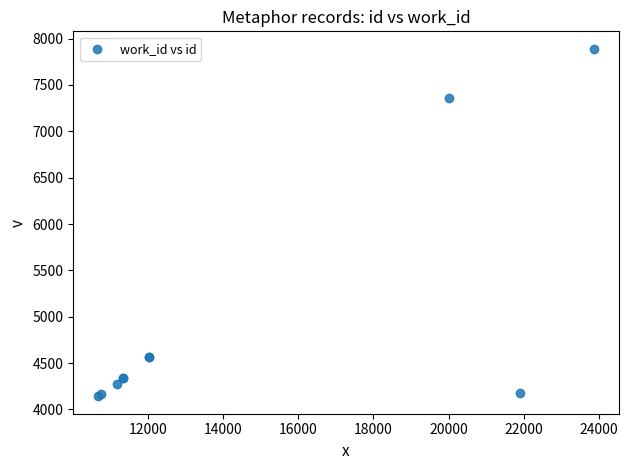

What Y value in the scatter plot is closest to 6016?

7359